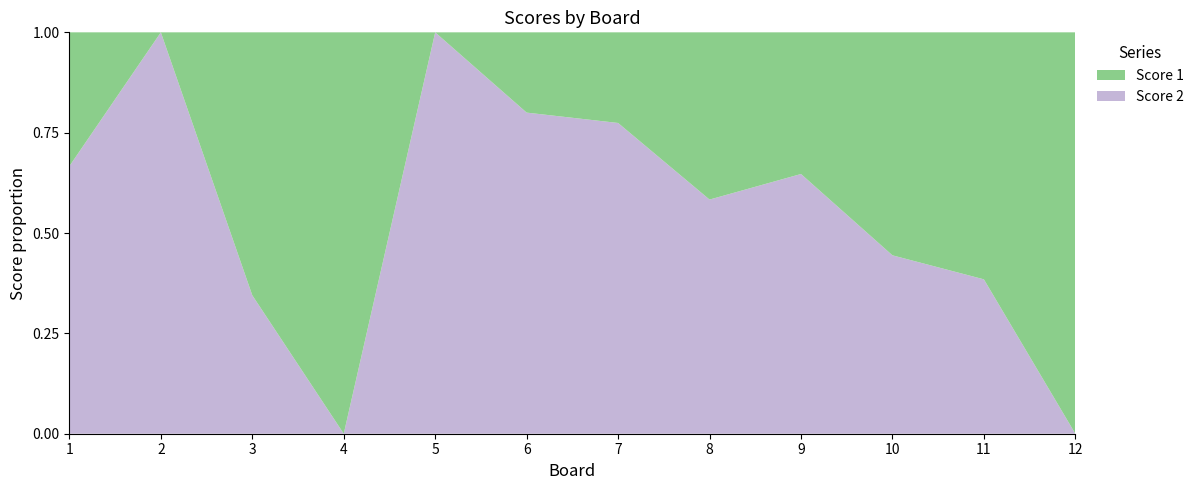

Reading left to right, what are all the values shown in this chart?

Score 1: 1=12	2=0	3=19	4=25	5=0	6=4	7=7	8=5	9=6	10=5	11=8	12=7
Score 2: 1=24	2=14	3=10	4=0	5=19	6=16	7=24	8=7	9=11	10=4	11=5	12=0